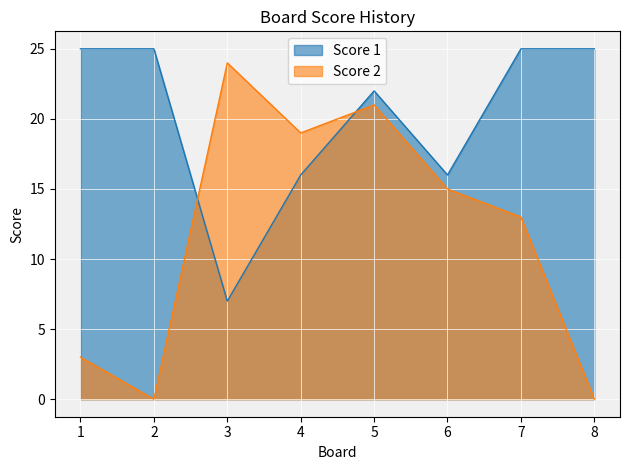

At 5, list the series in order from smallest to largest.

Score 2, Score 1